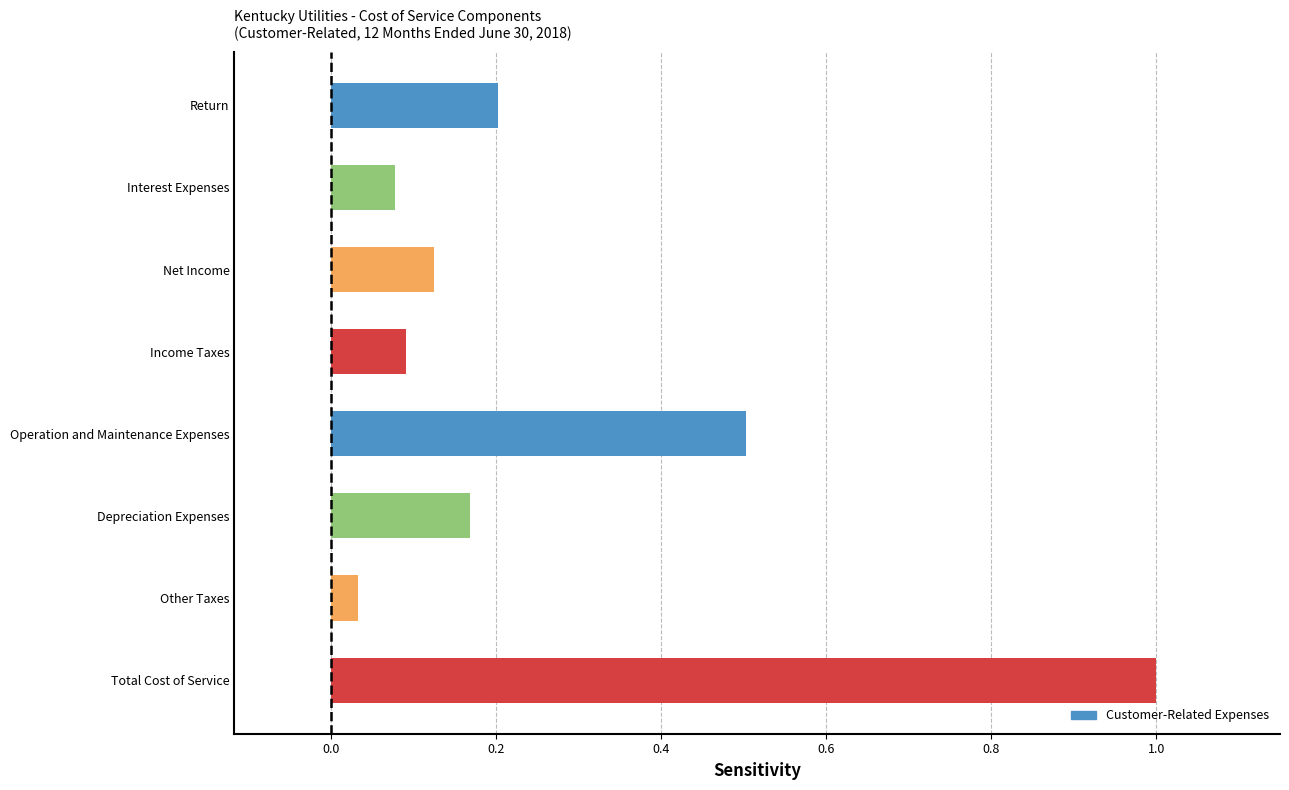

At which label is the value closest to 0?

Other Taxes